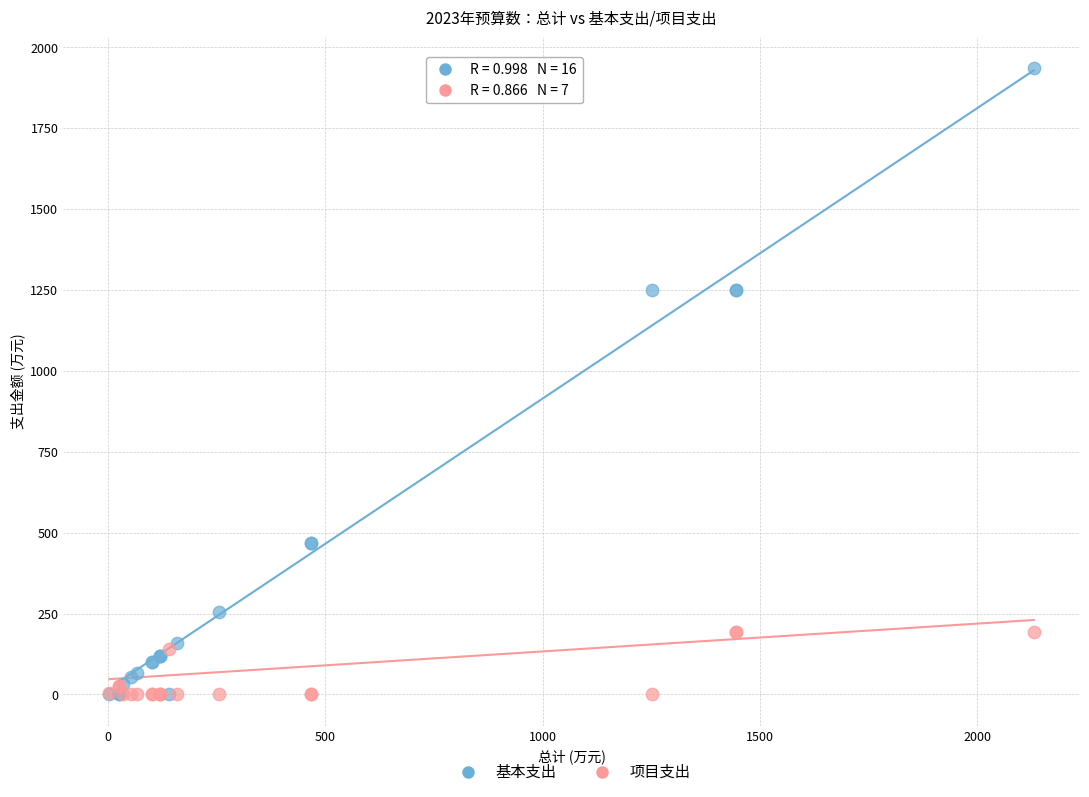

What are all the series names shown in the legend?

基本支出, 项目支出